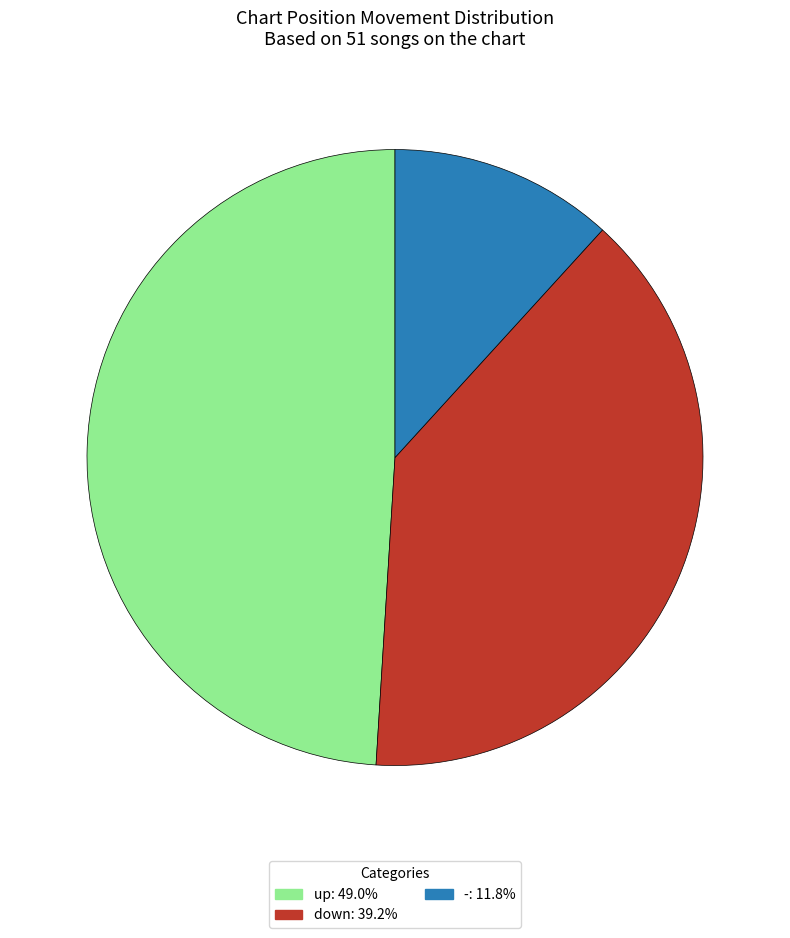

Does any single category account for the majority?

No